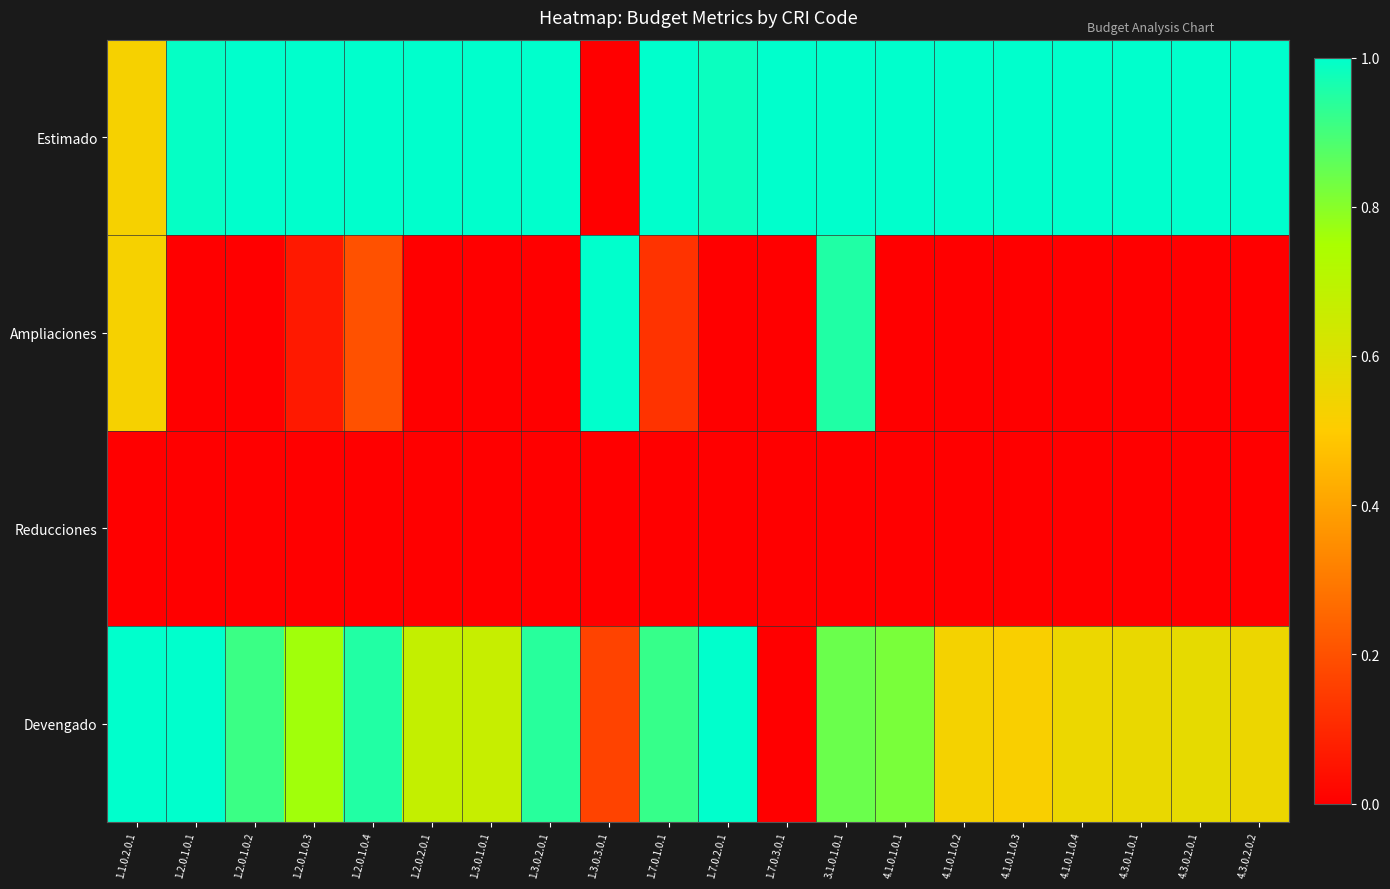

Which series has the largest total across all categories?

Estimado